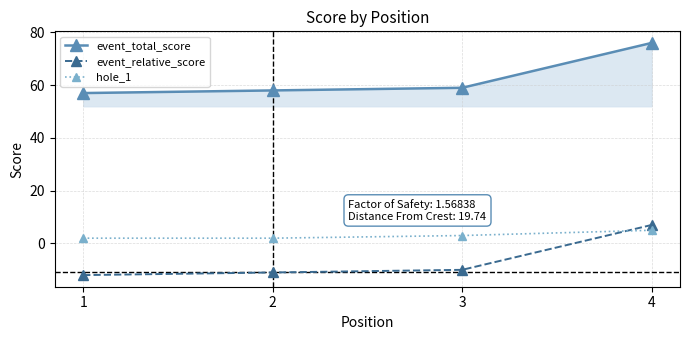

Rank the categories by event_relative_score value from lowest to highest.

1, 2, 3, 4